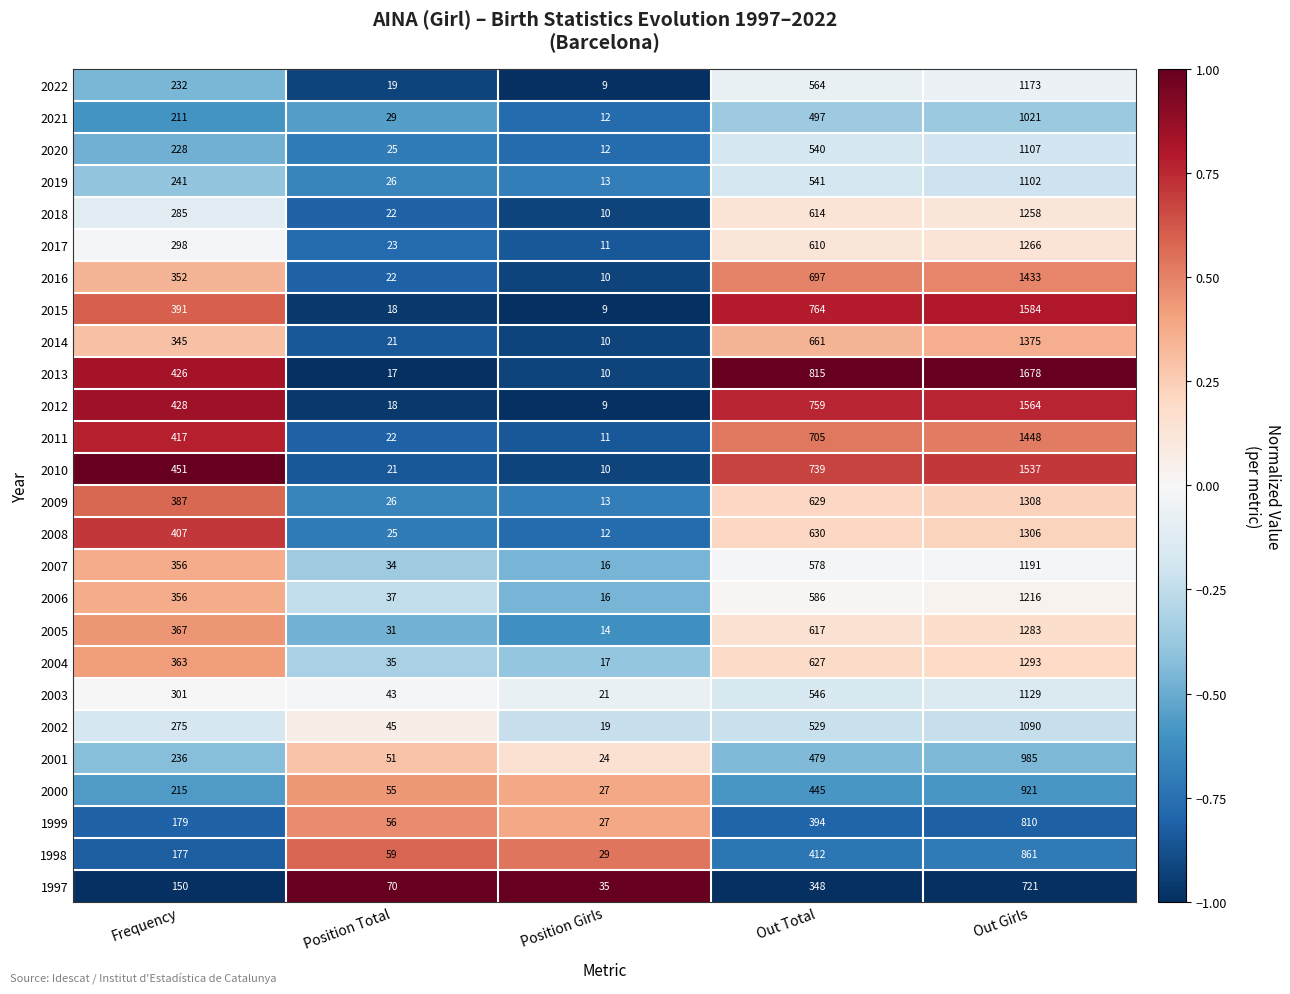

Which category has the lowest value in the 2000 series?

Position Girls